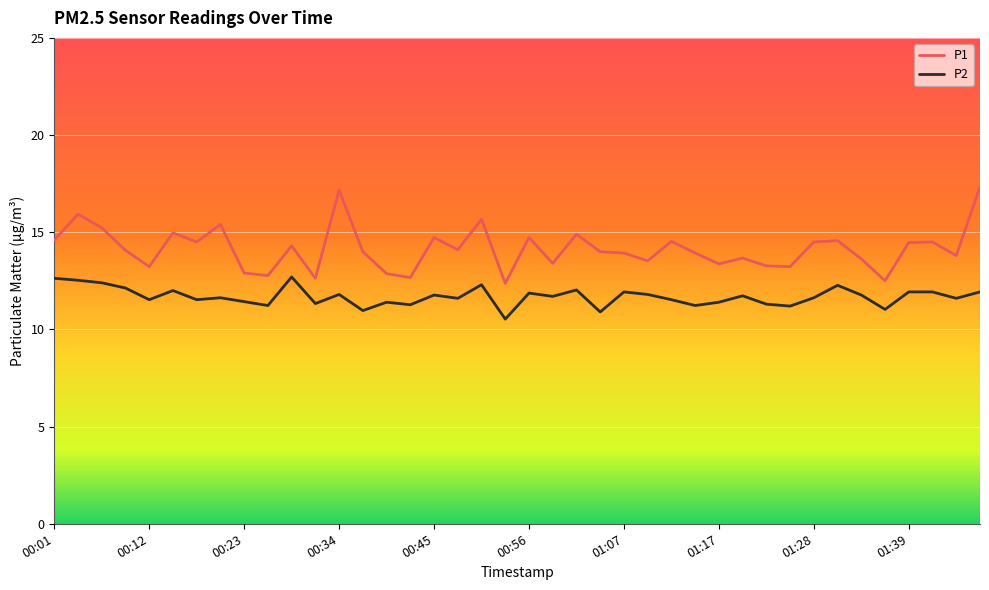

Which series has the largest range (max minus min)?

P1